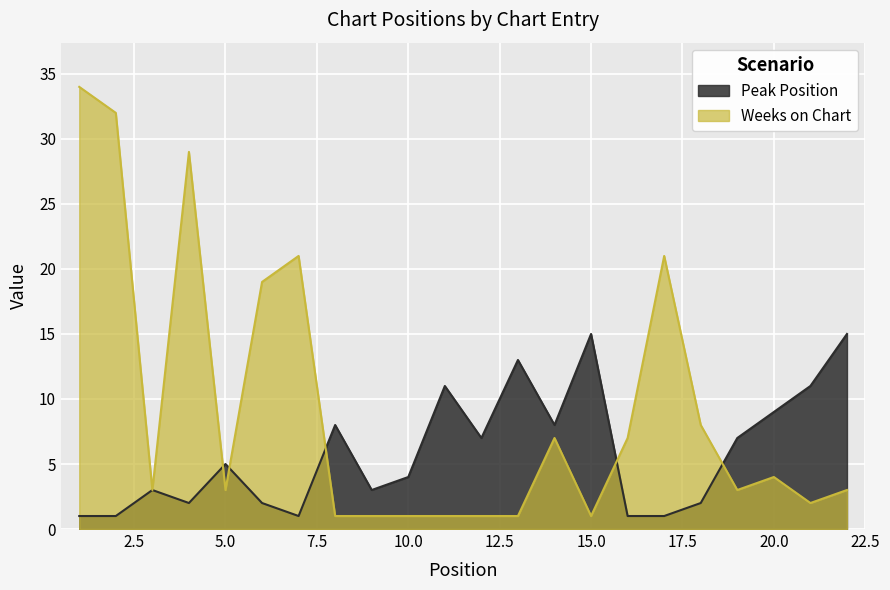

Count the number of data series in this chart.

2